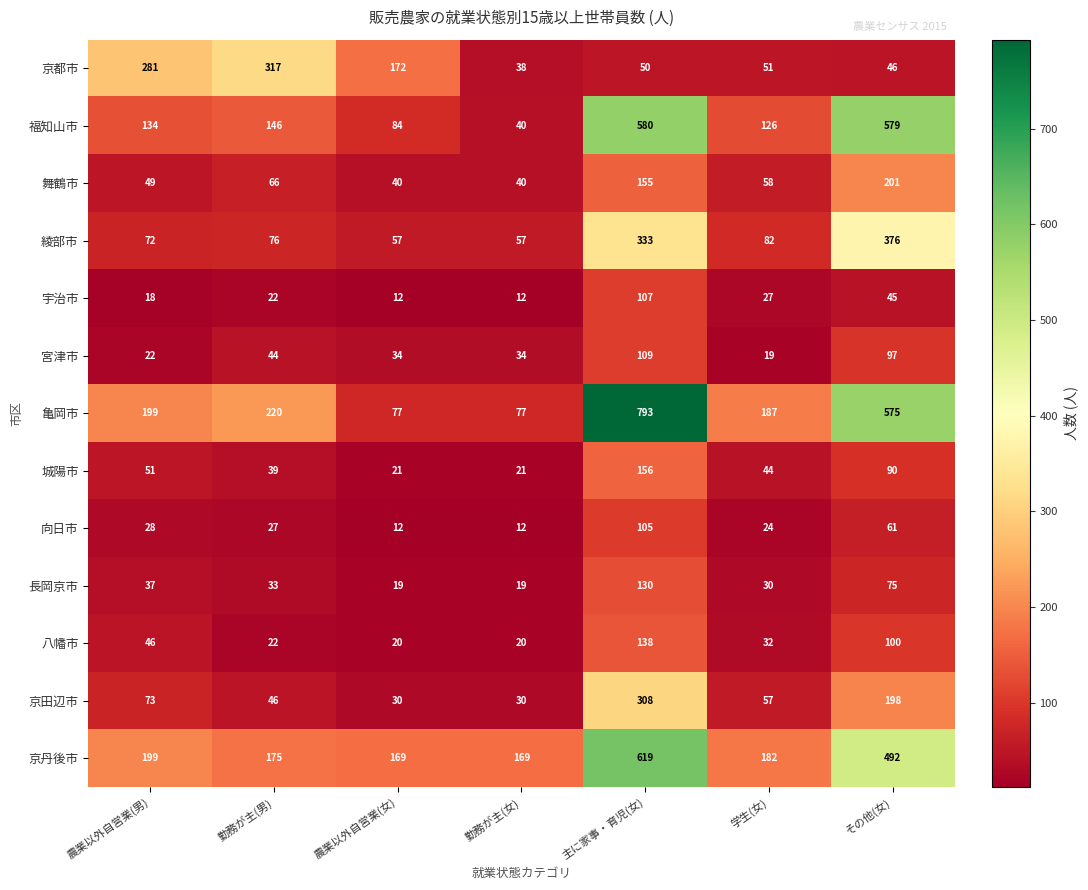

The 綾部市 series shows 76 at 勤務が主(男). True or false?

True